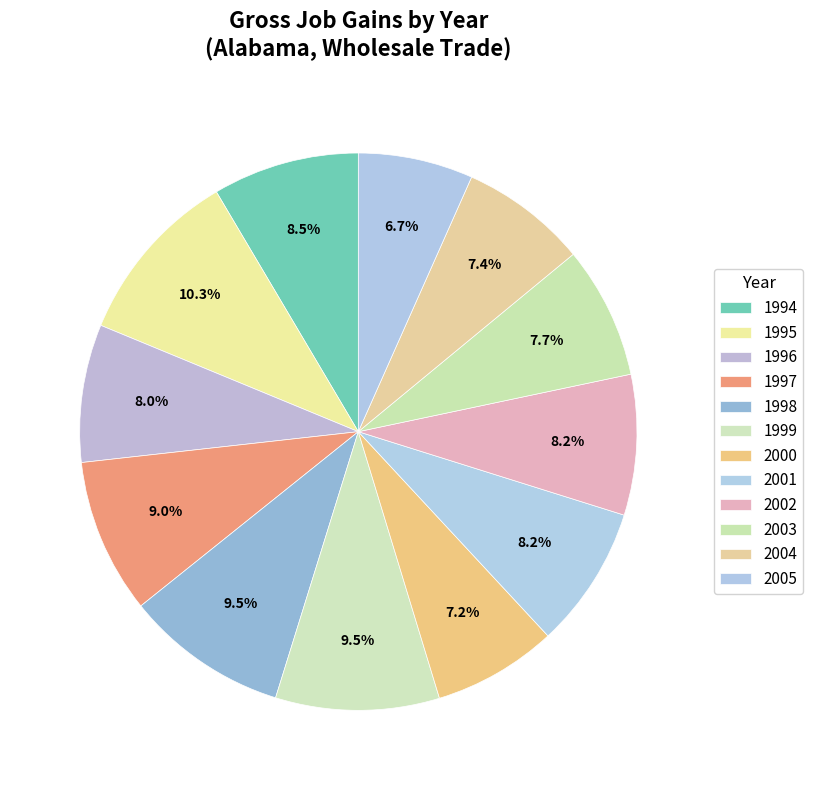

How many segments does this pie chart have?

12